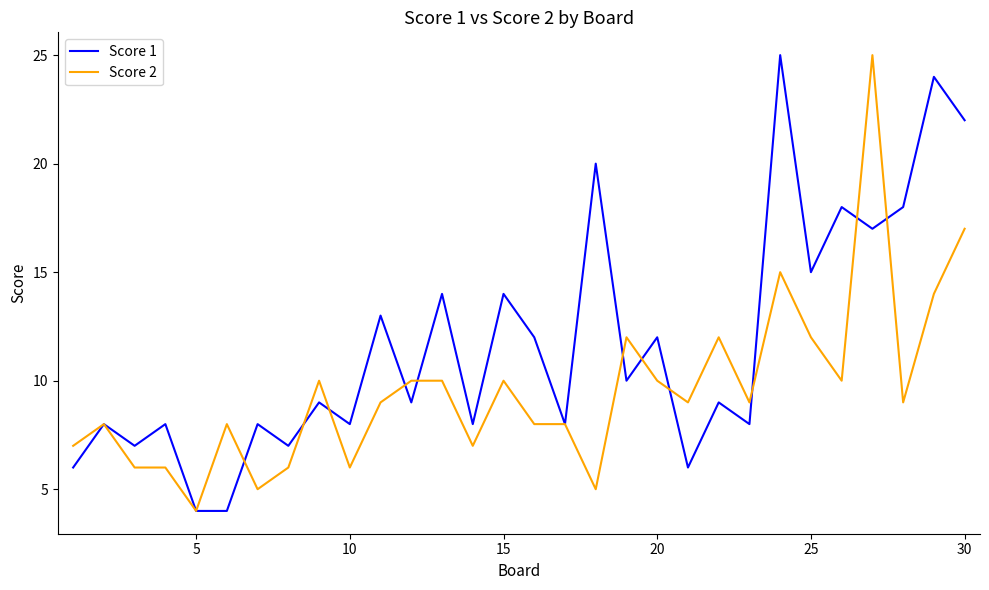

What is the lowest value of the Score 1 series?

4